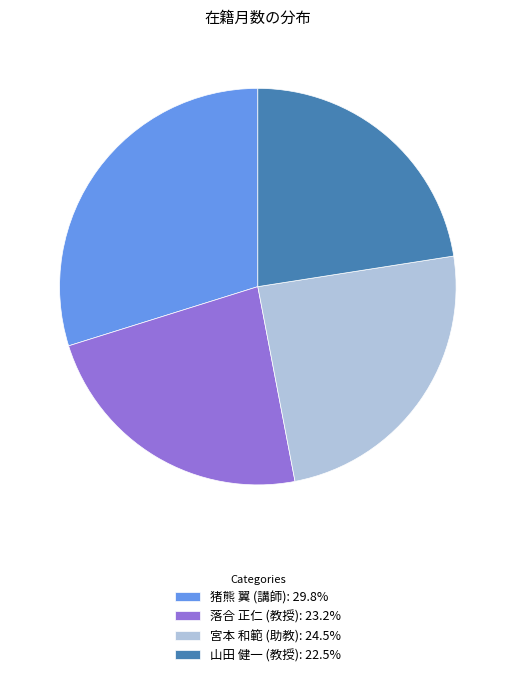

How many segments does this pie chart have?

4